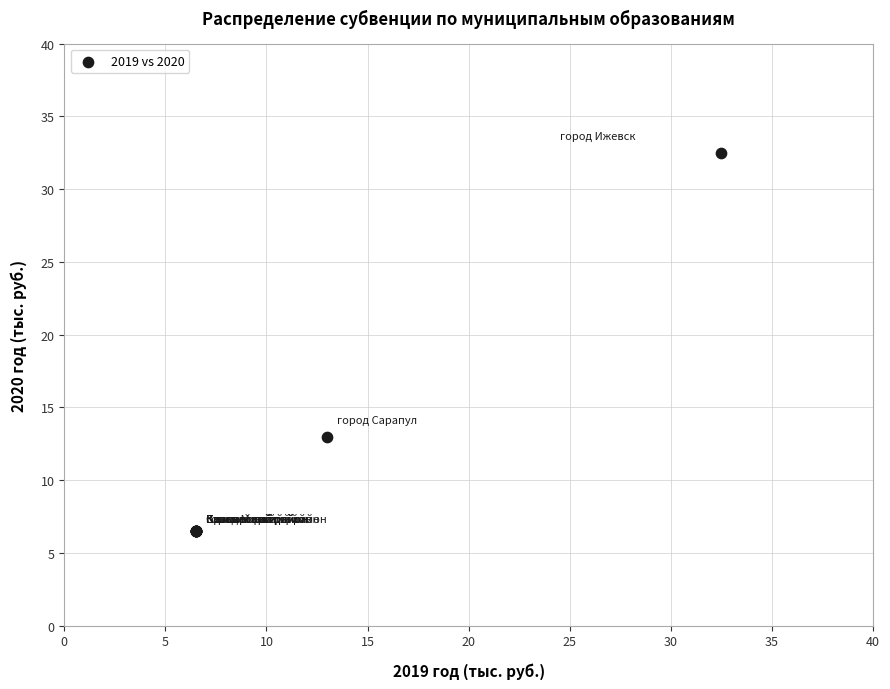

What Y value in the scatter plot is closest to 19?

13.0